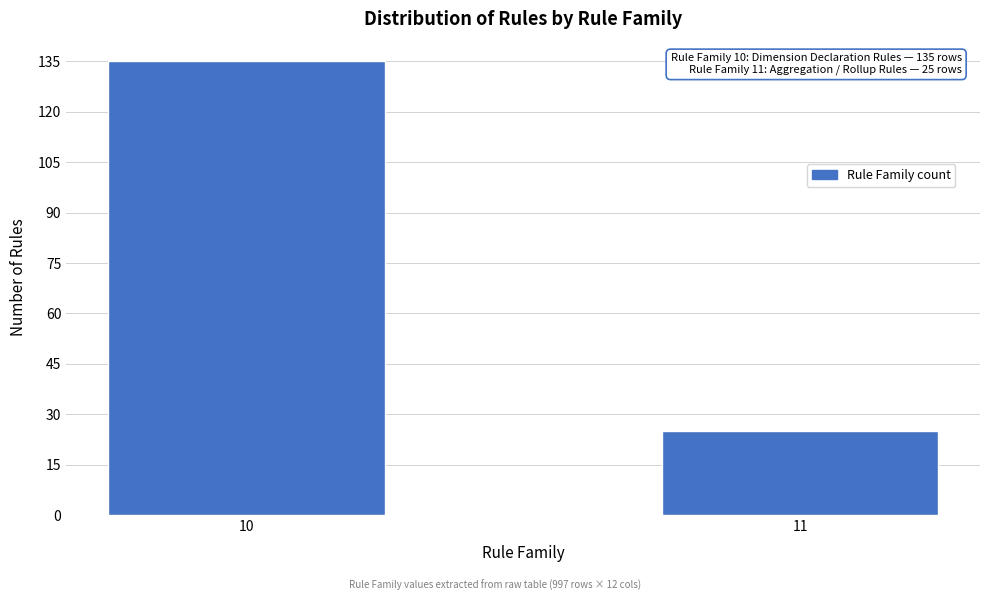

Reading left to right, transcribe all the data shown in this chart.

135	25